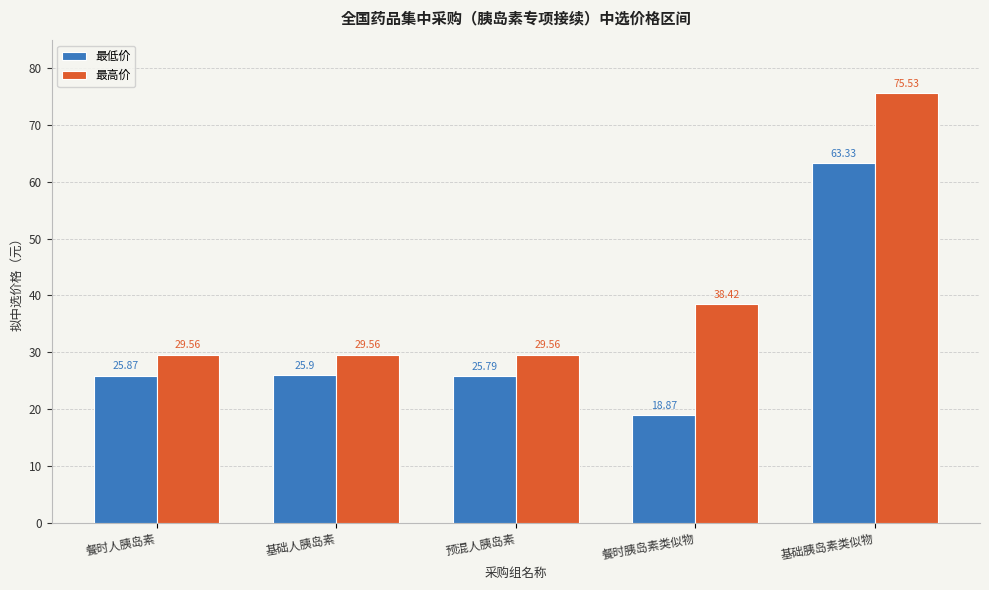

Reading right to left, transcribe all the data shown in this chart.

最低价: 63.3	18.9	25.8	25.9	25.9
最高价: 75.5	38.4	29.6	29.6	29.6